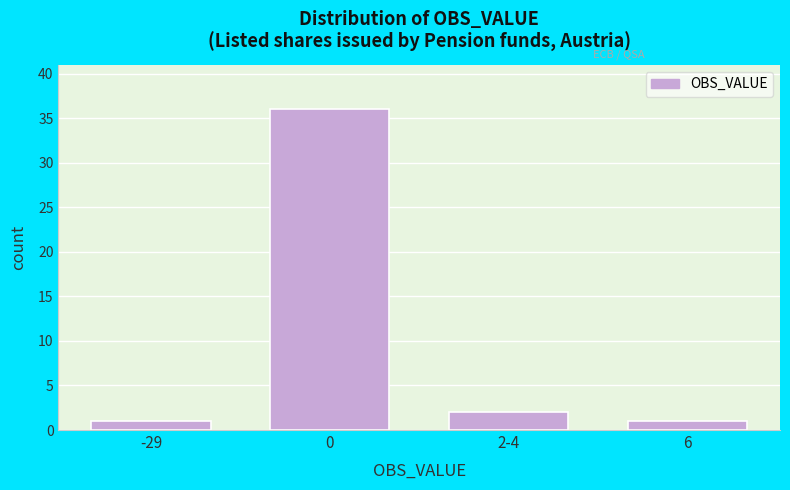

Reading left to right, extract all data points from this chart.

1	36	2	1